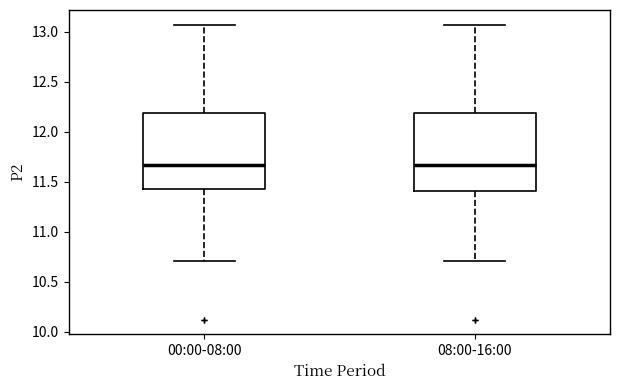

Reading left to right, transcribe this box plot: for each box, give where its median line is, the range the box spans, and where its two whiskers end, as read against the y-axis. The values are not printed on the chart, so give them approximately, as read against the axis.

00:00-08:00: median 11.65, box 11.45 to 12.20, whiskers 10.70 to 13.05
08:00-16:00: median 11.65, box 11.40 to 12.20, whiskers 10.70 to 13.05